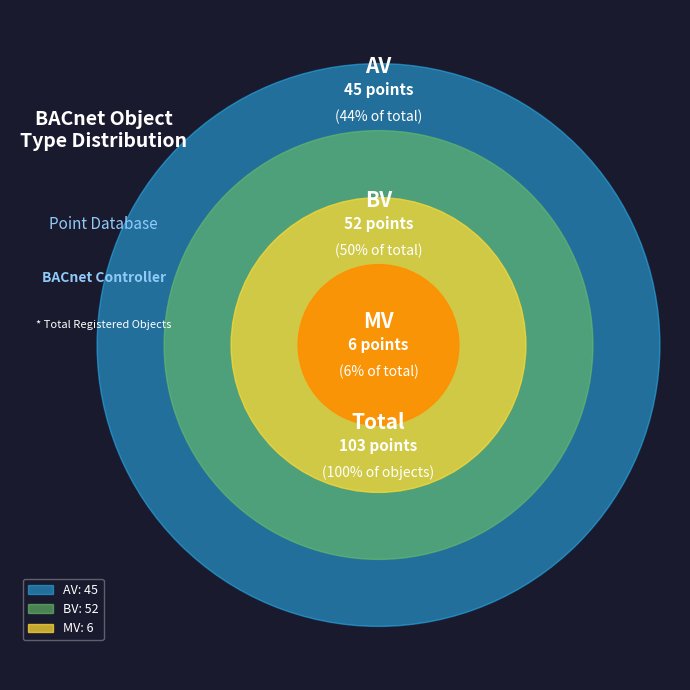

To the nearest percent, what is the combined percentage of BV and AV?

94%